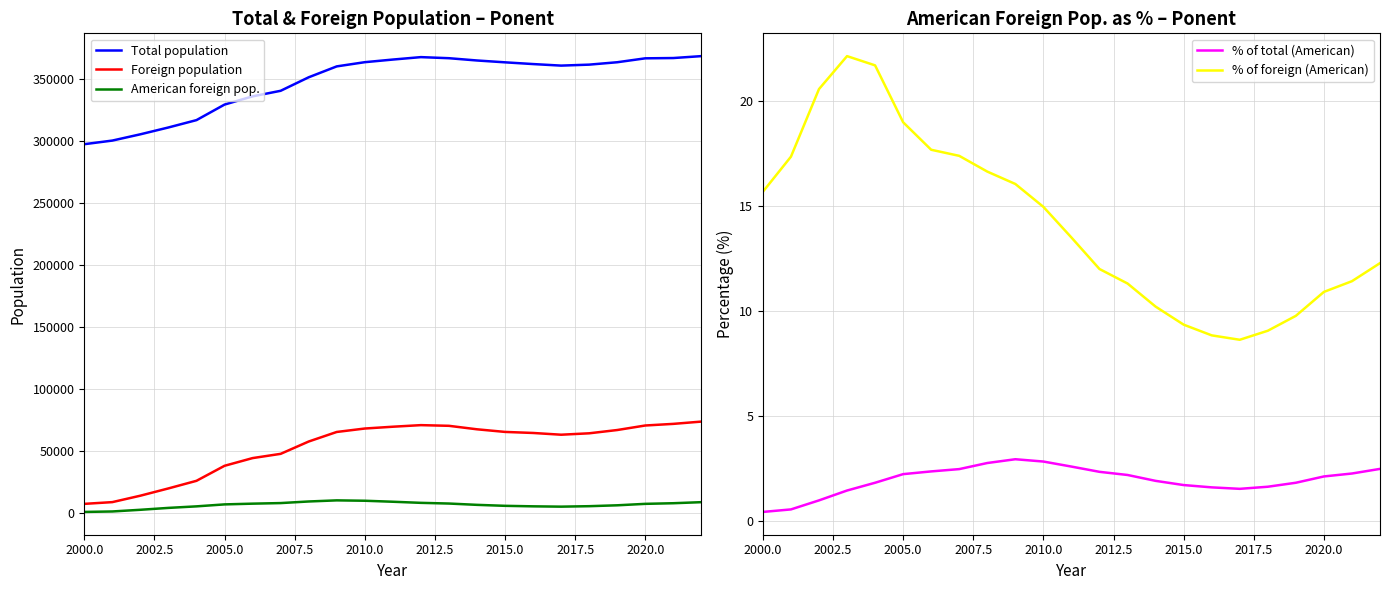

What is the minimum value for Total population?

297763